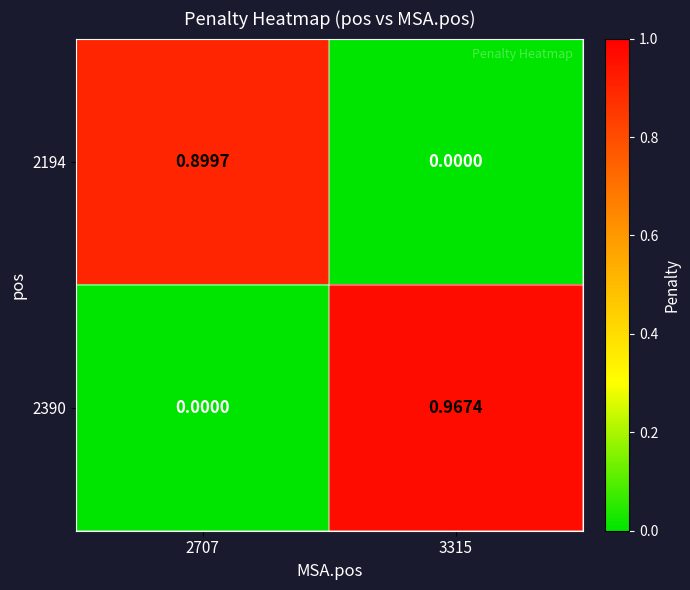

How many values in the 2390 series exceed 0?

1